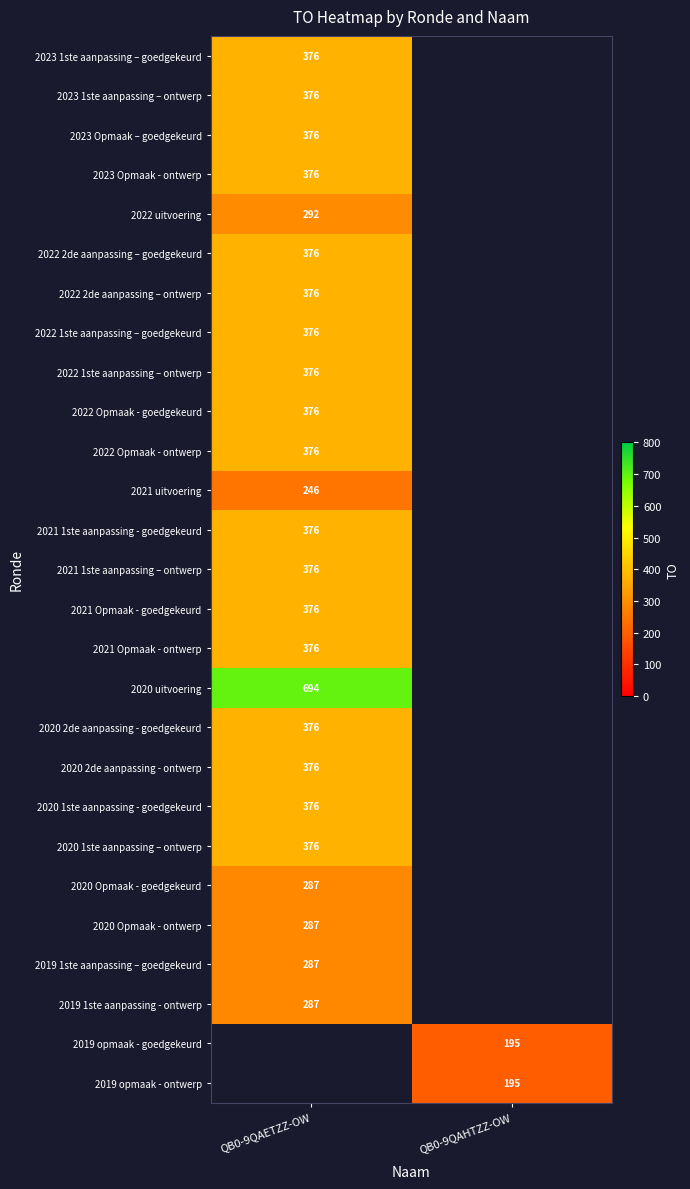

Where is 2020 1ste aanpassing - goedgekeurd nearest to the value 376?

QB0-9QAETZZ-OW